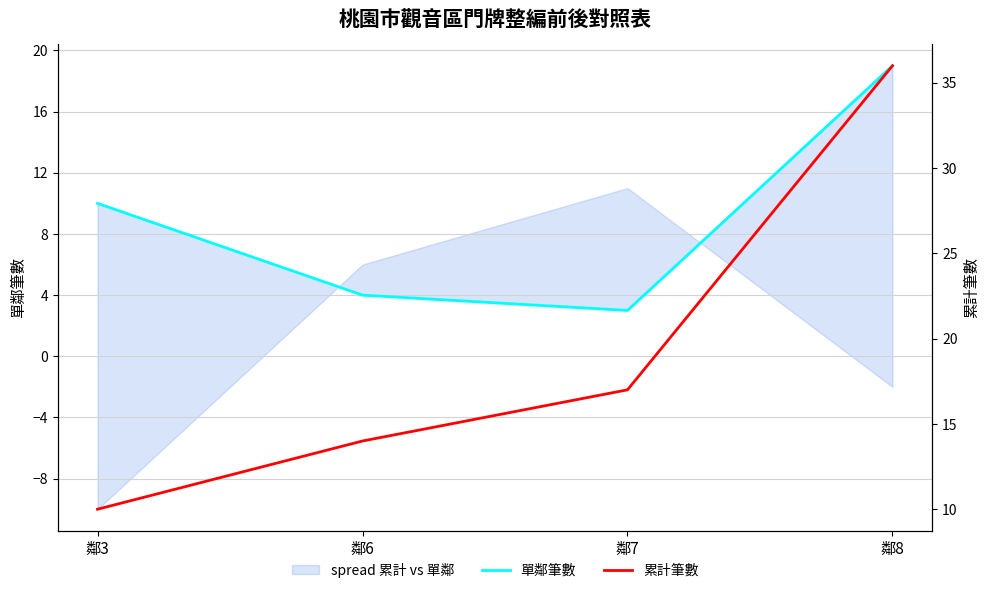

Reading left to right, what are all the values shown in this chart?

單鄰筆數: 10	4	3	19
累計筆數: 10	14	17	36